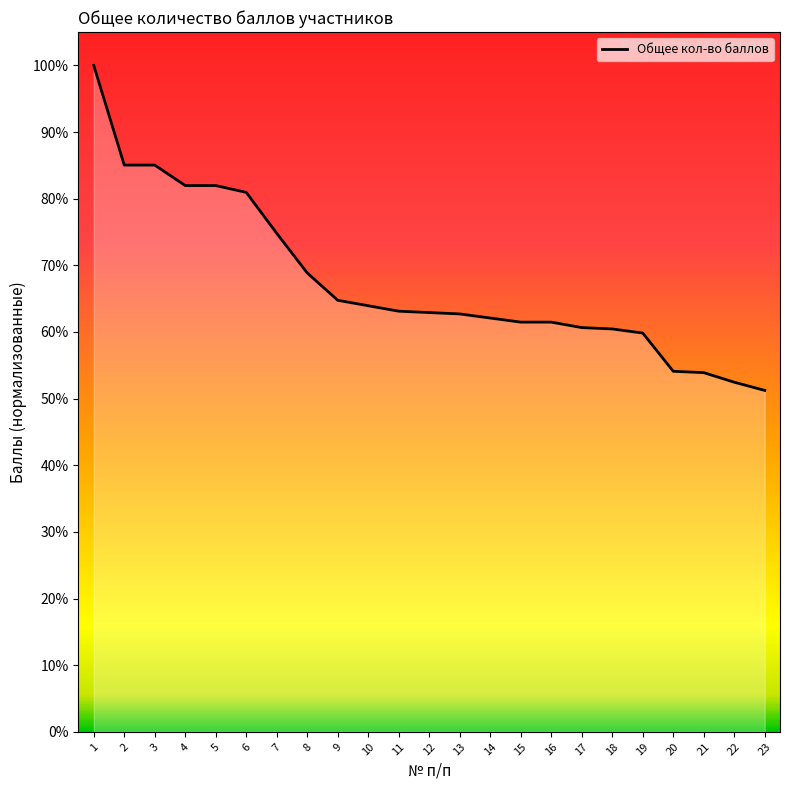

What is the ratio of the value at 6 to the value at 5?

1.0